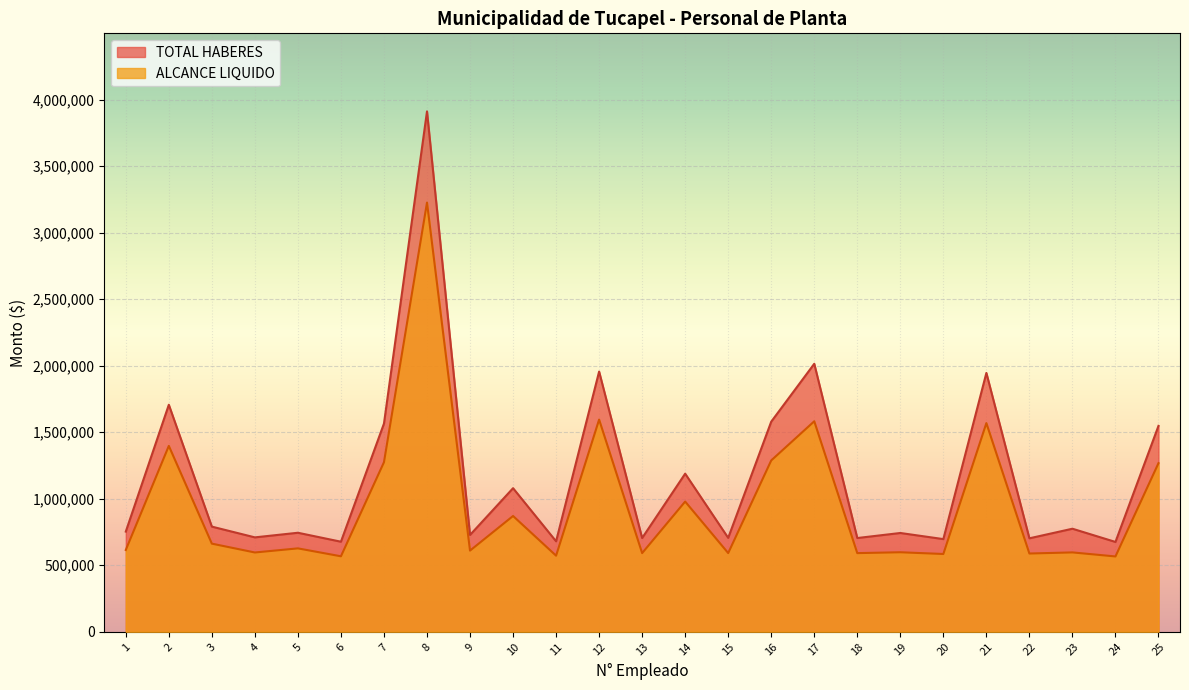

True or false: TOTAL HABERES has a value of 1579201 at 16.

True